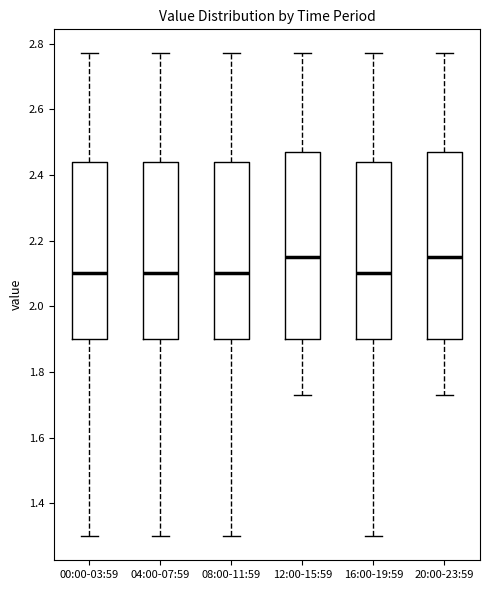

Where does the upper whisker of the box for 00:00-03:59 end on the y-axis? The values are not printed on the chart, so give them approximately, as read against the axis.

2.78